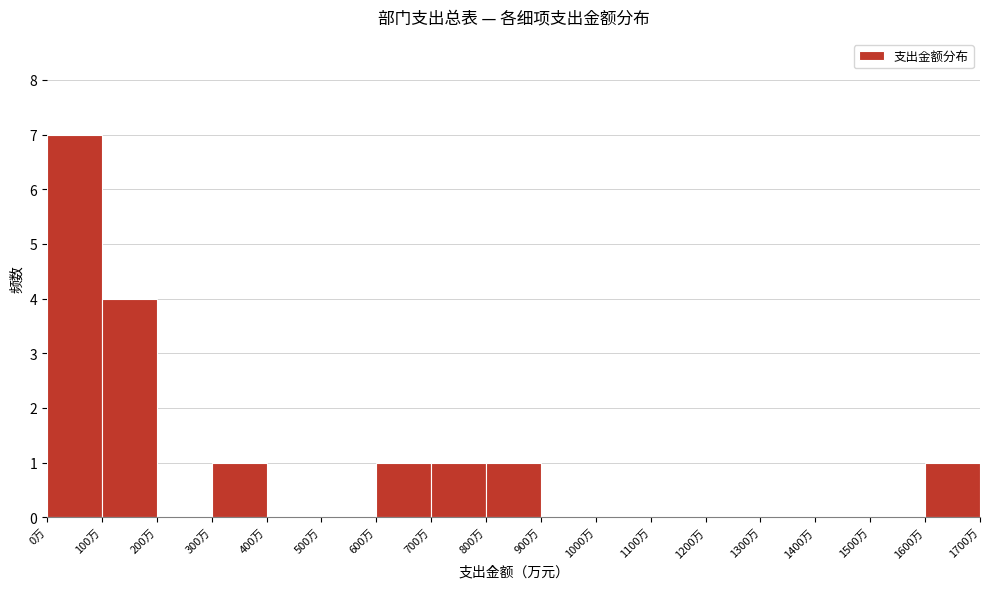

How tall is the bar that spans 100 to 200 on the x-axis? The values are not printed on the chart, so give them approximately, as read against the axis.

4